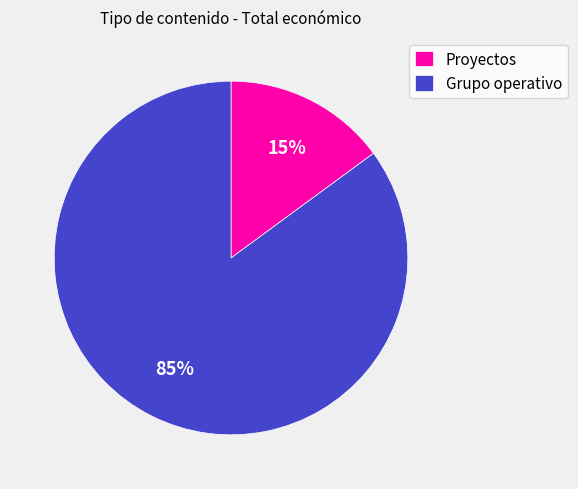

To the nearest percent, what is the average slice percentage?

50%